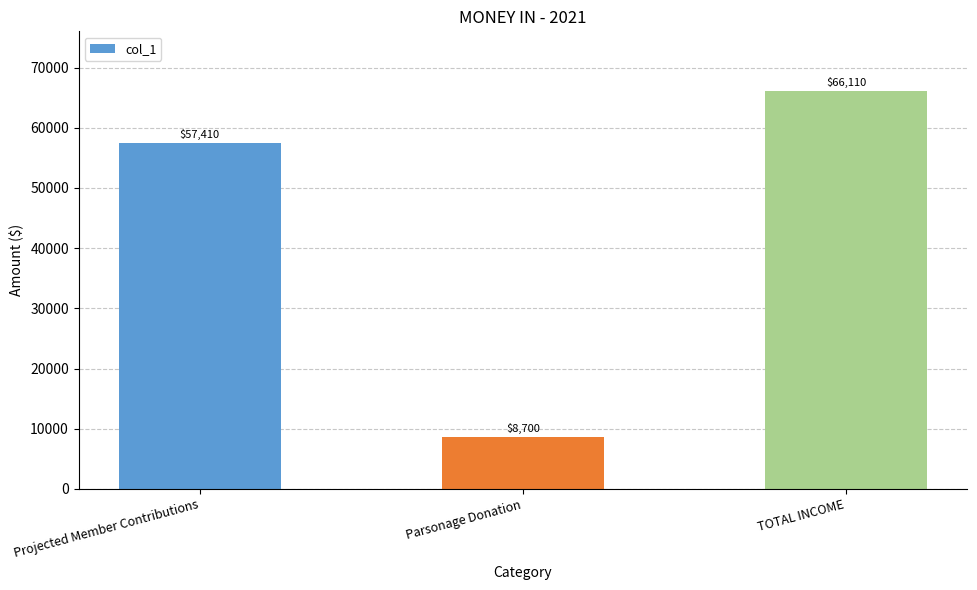

What is the greatest value displayed?

66110